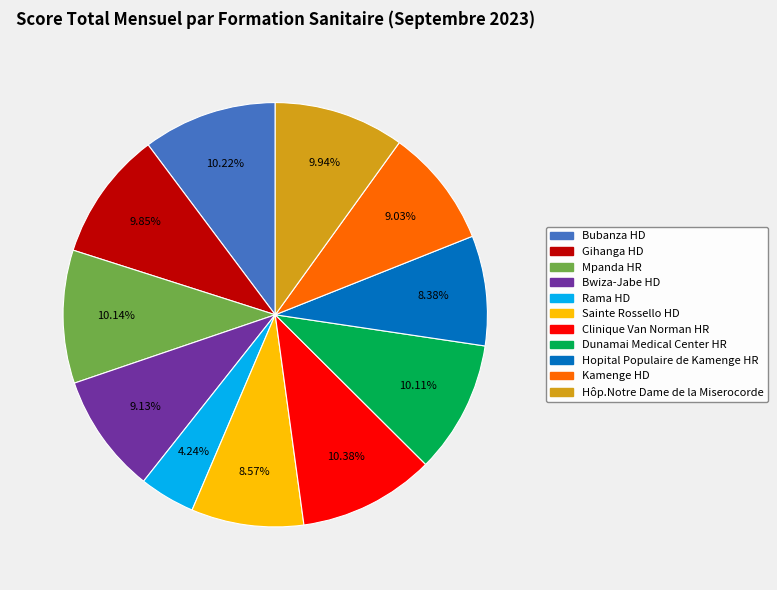

Approximately how many times larger is the value at Gihanga HD compared to Hopital Populaire de Kamenge HR?

1.2